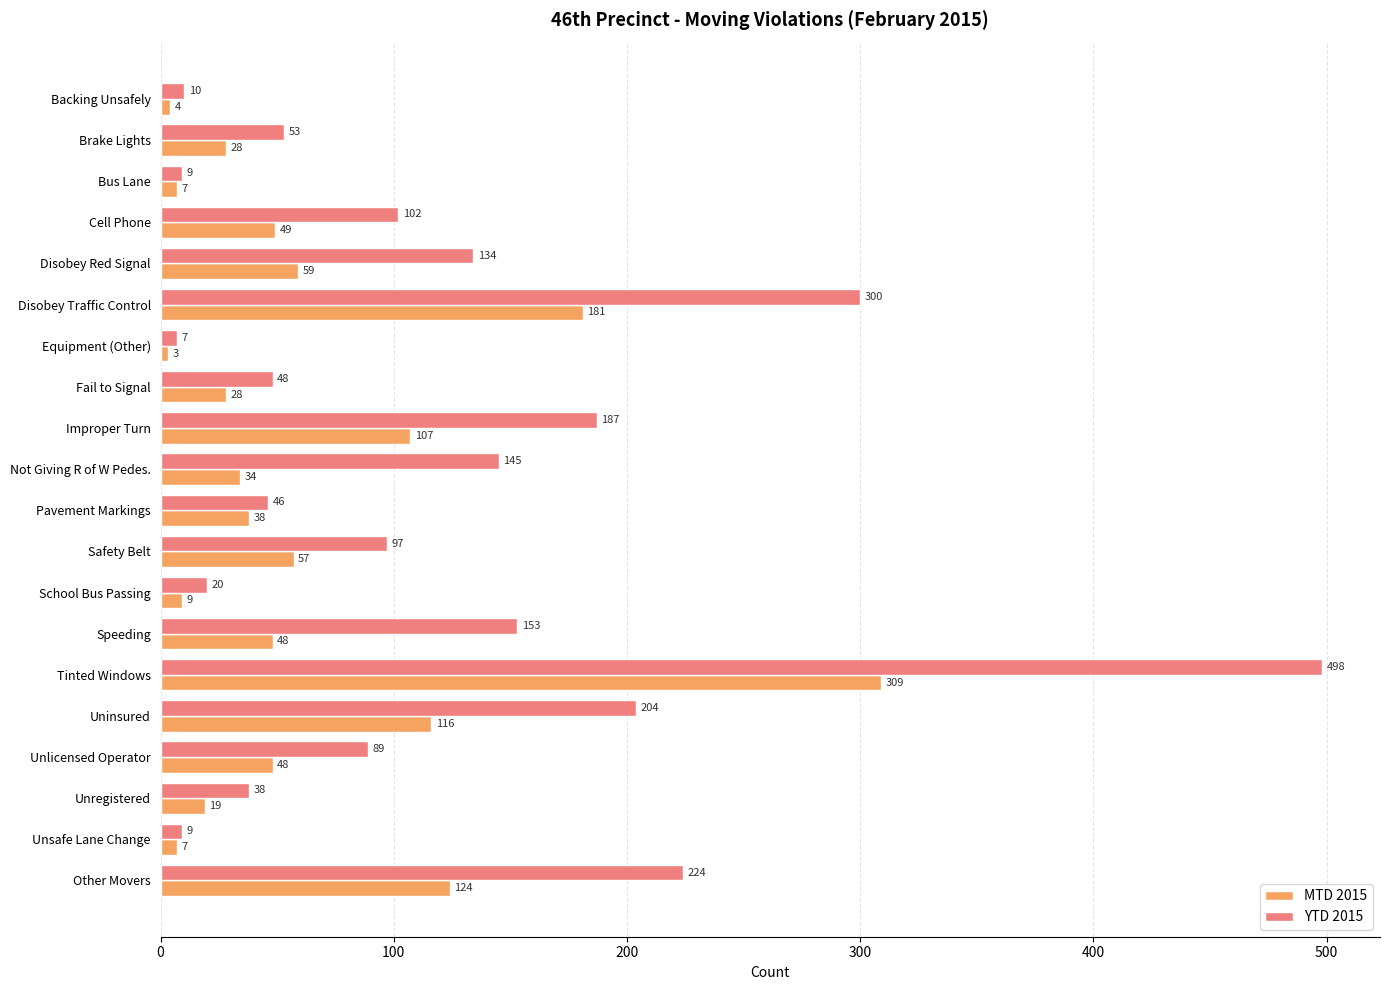

What is the sum of the YTD 2015 values at Disobey Red Signal and Unlicensed Operator?

223